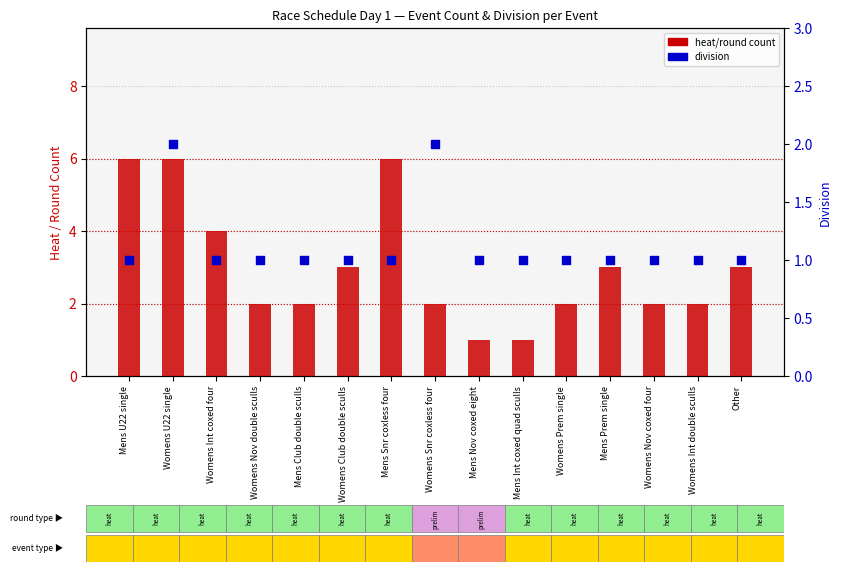

Which series has the largest total across all categories?

heat/round count